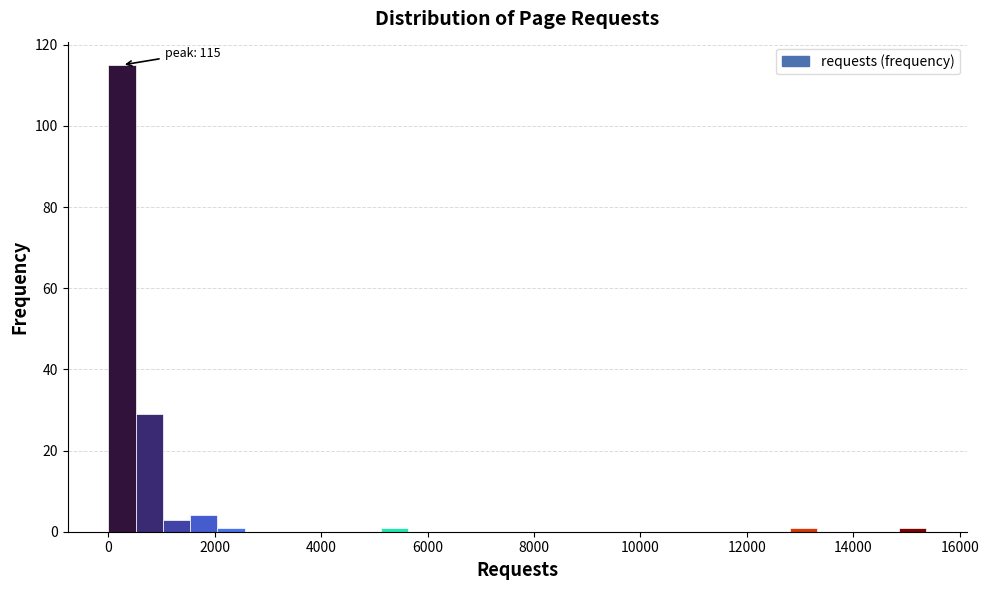

Read against the x-axis, roughly where is the centre of the tallest bar?

200